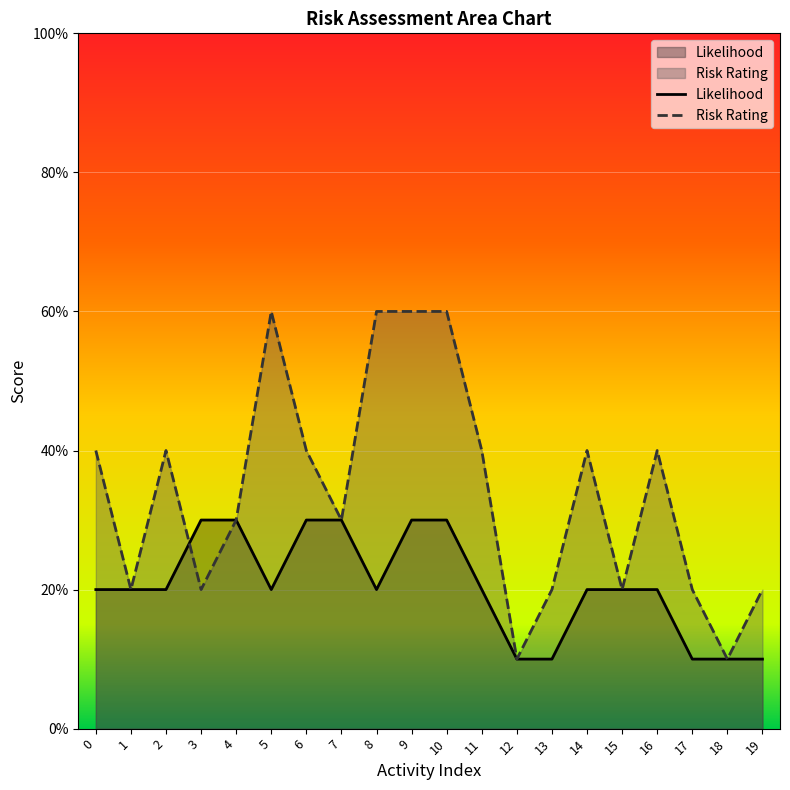

How many values in the Likelihood series are below 2?

5